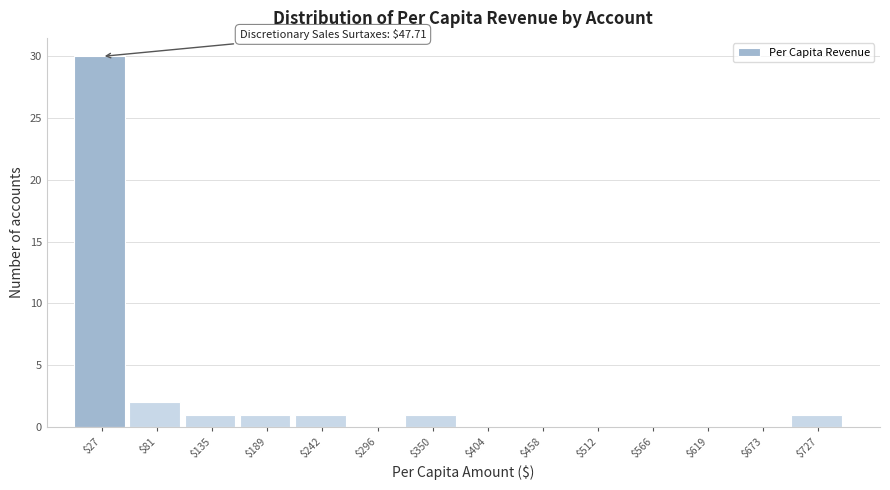

Over which range of the x-axis is the bar tallest?

0 to 50